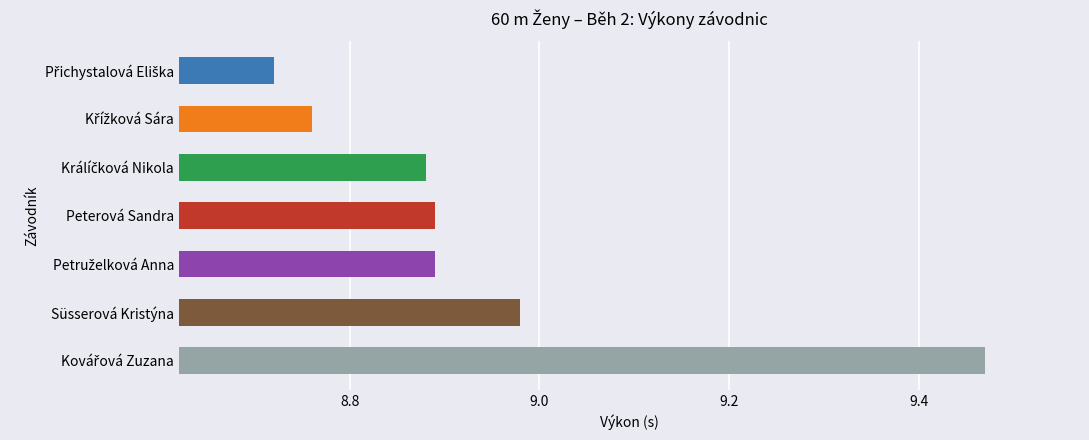

What is the sum of all values?

62.6